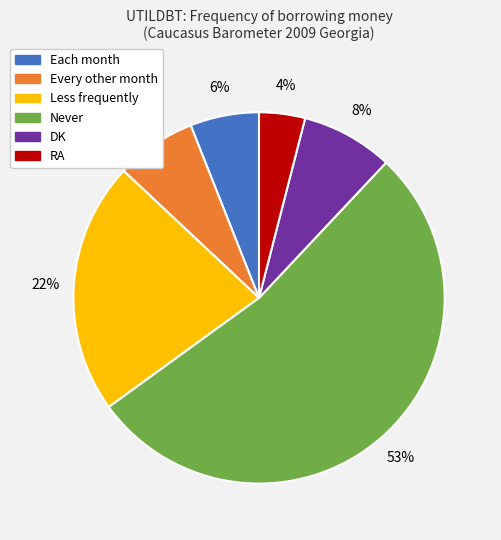

Is the sum of RA and Every other month greater than half?

No